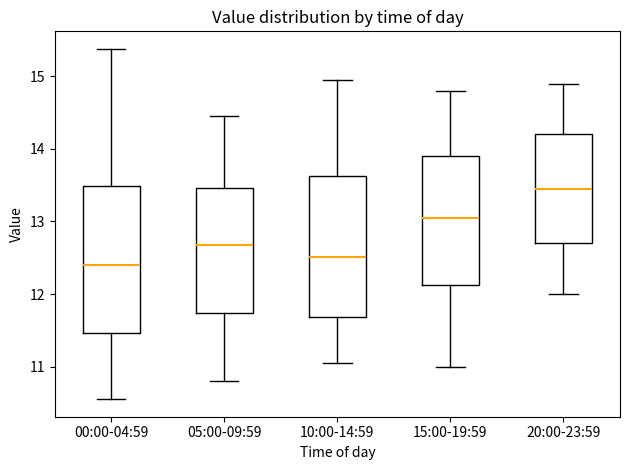

Reading left to right, read every box against the y-axis: the position of its median line, the range the box covers, and the ends of its whiskers. The values are not printed on the chart, so give them approximately, as read against the axis.

00:00-04:59: median 12.4, box 11.5 to 13.5, whiskers 10.6 to 15.4
05:00-09:59: median 12.7, box 11.7 to 13.5, whiskers 10.8 to 14.5
10:00-14:59: median 12.5, box 11.7 to 13.6, whiskers 11.1 to 15.0
15:00-19:59: median 13.1, box 12.1 to 13.9, whiskers 11.0 to 14.8
20:00-23:59: median 13.5, box 12.7 to 14.2, whiskers 12.0 to 14.9